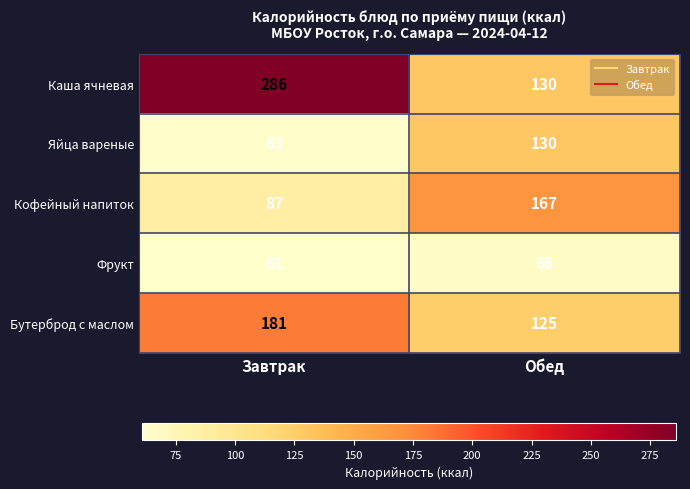

What value does the Бутерброд с маслом series have at Завтрак, to the nearest 10?

180